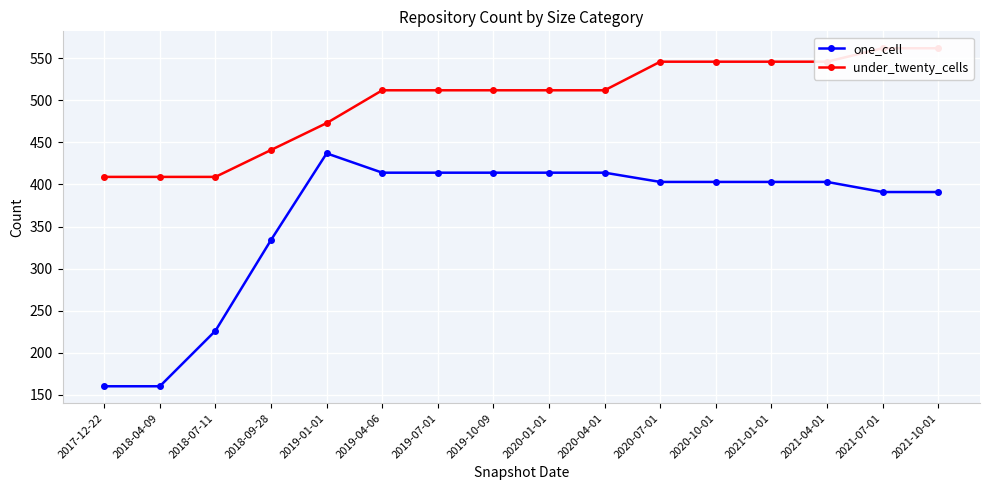

What is the label of the 8th point from the left?

2019-10-09